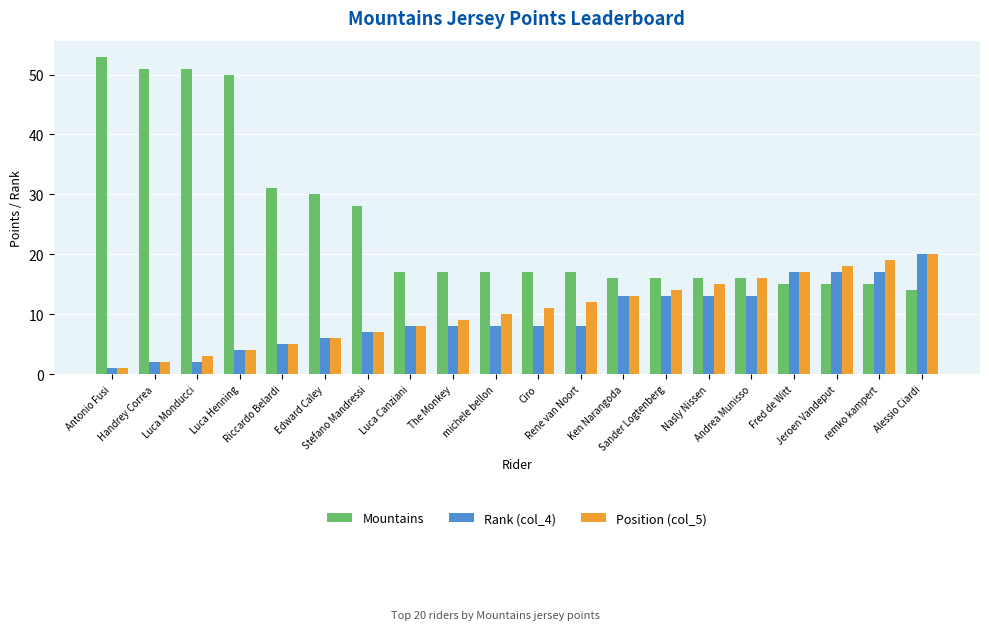

Count the number of categories in the chart.

20